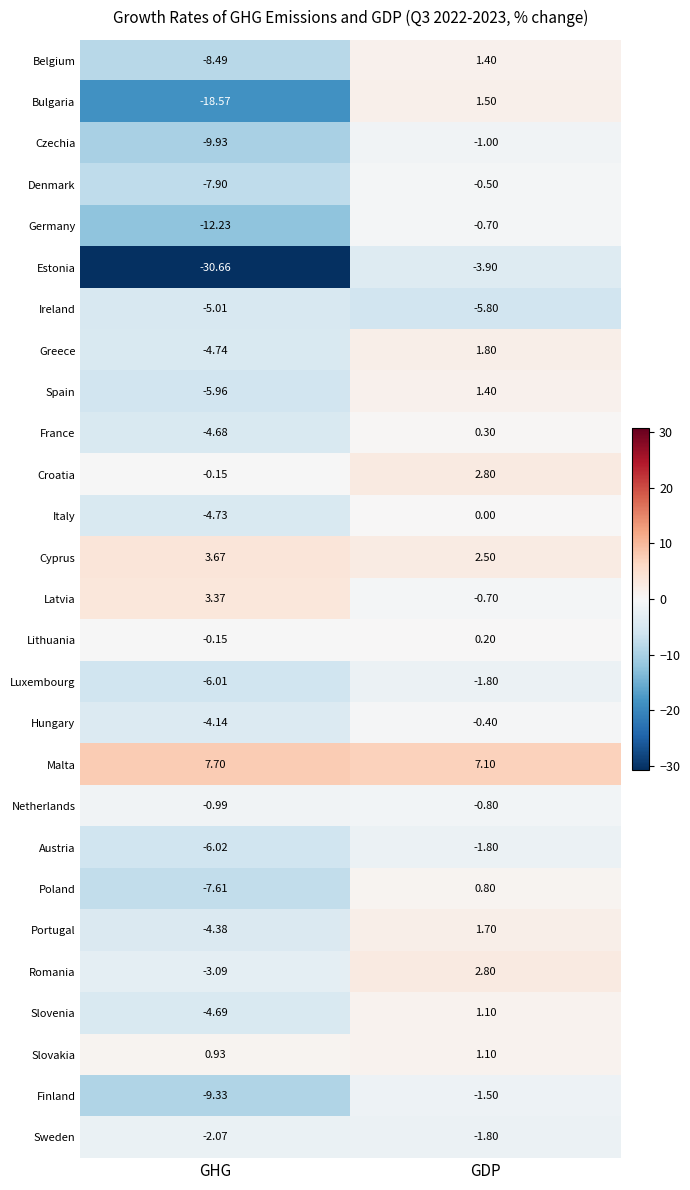

Which category has the lowest value across all series?

GHG